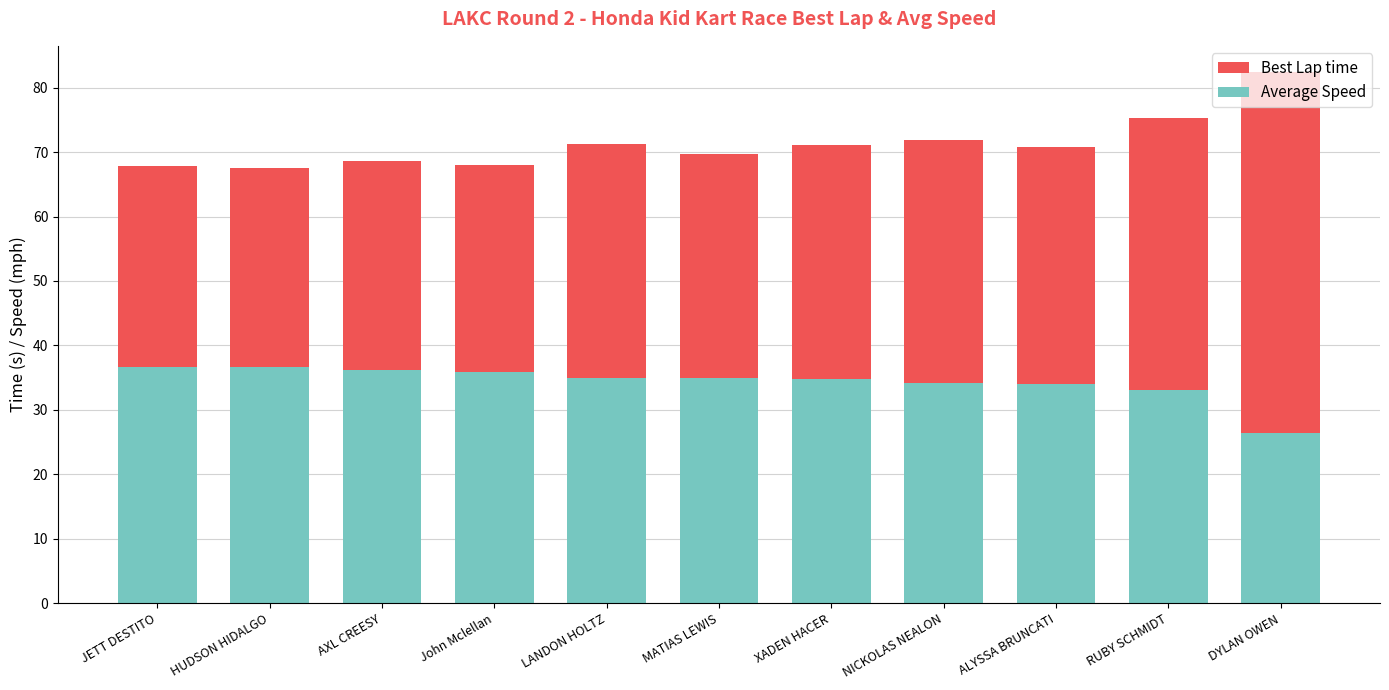

What are all the series names shown in the legend?

Best Lap time, Average Speed